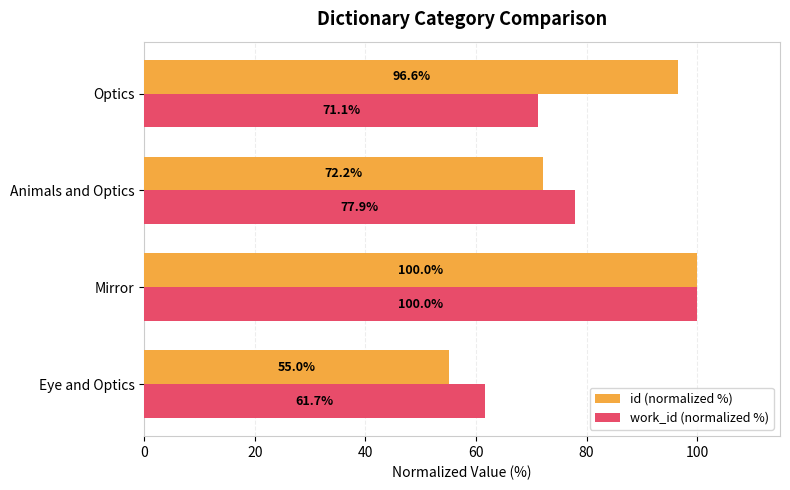

Rank the series by their average value, from highest to lowest.

id (normalized %), work_id (normalized %)